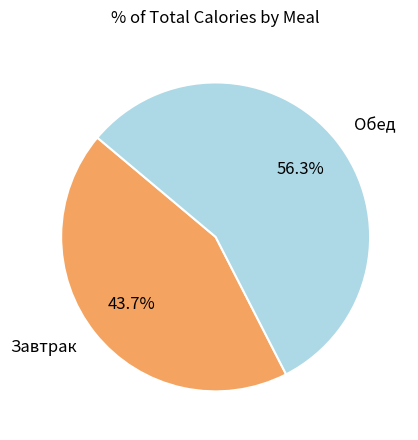

What percentage is the Завтрак slice, to the nearest percent?

44%